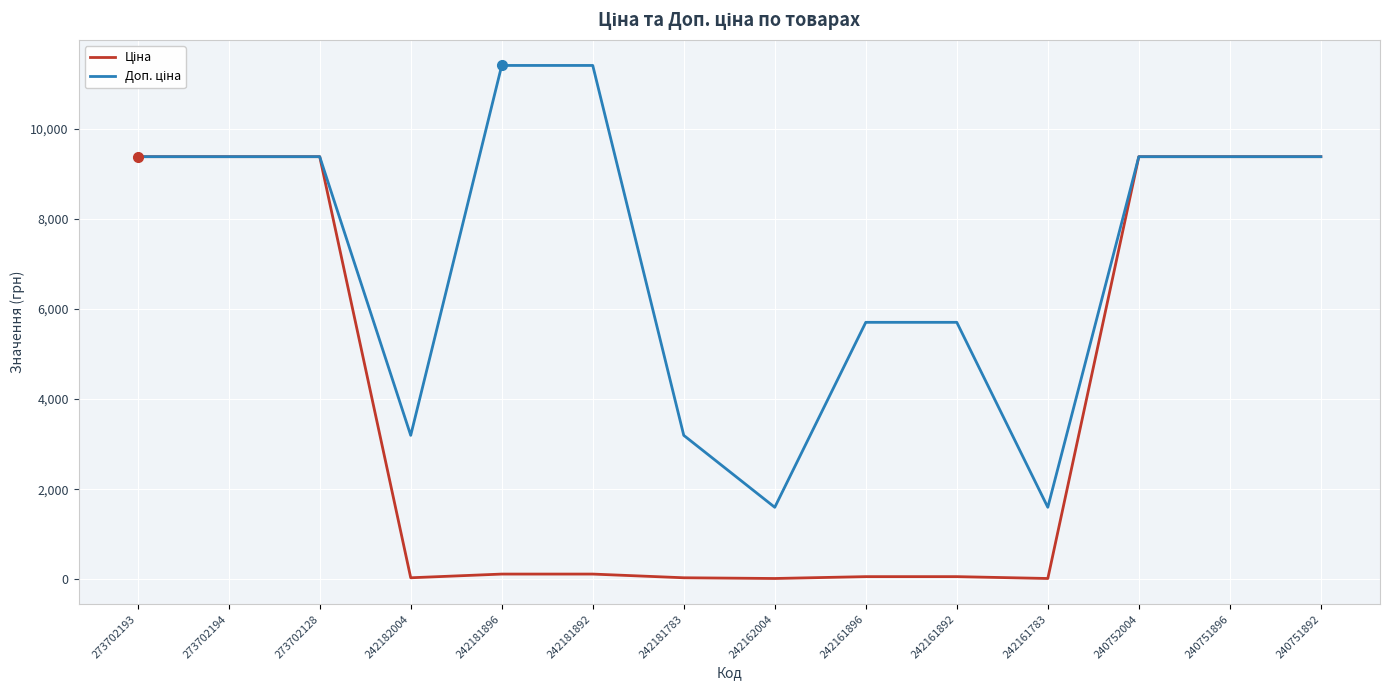

What is the total value across all series at 240751896?

18767.9